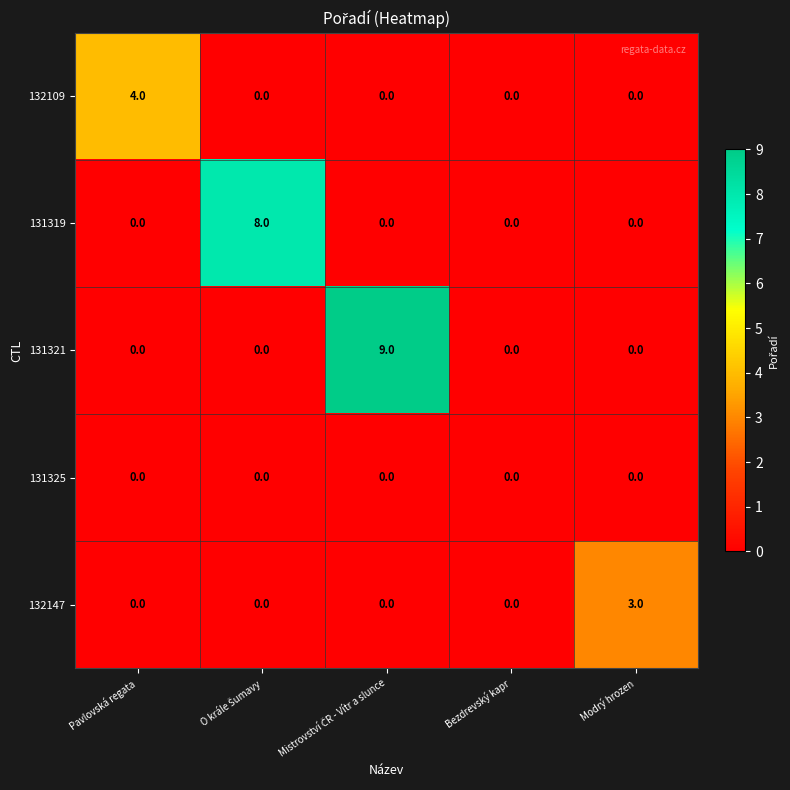

Count the number of categories in the chart.

5